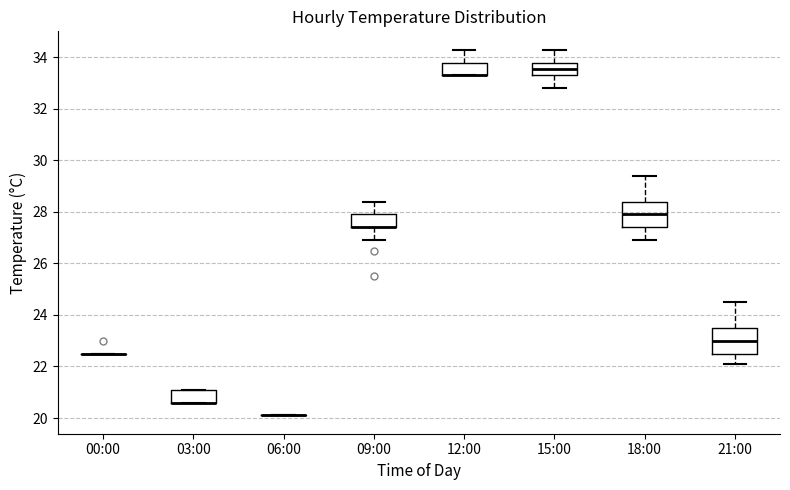

Reading left to right, transcribe this box plot: for each box, give where its median line is, the range the box spans, and where its two whiskers end, as read against the y-axis. The values are not printed on the chart, so give them approximately, as read against the axis.

00:00: box collapsed to a line at 22.6, whiskers 22.6 to 22.6
03:00: median 20.6 (drawn on the box's lower edge), box 20.6 to 21.2, whiskers 20.6 to 21.2
06:00: box collapsed to a line at 20.2, whiskers 20.2 to 20.2
09:00: median 27.4 (drawn on the box's lower edge), box 27.4 to 28.0, whiskers 27.0 to 28.4
12:00: median 33.4 (drawn on the box's lower edge), box 33.4 to 33.8, whiskers 33.4 to 34.4
15:00: median 33.6, box 33.4 to 33.8, whiskers 32.8 to 34.4
18:00: median 28.0, box 27.4 to 28.4, whiskers 27.0 to 29.4
21:00: median 23.0, box 22.6 to 23.6, whiskers 22.2 to 24.6